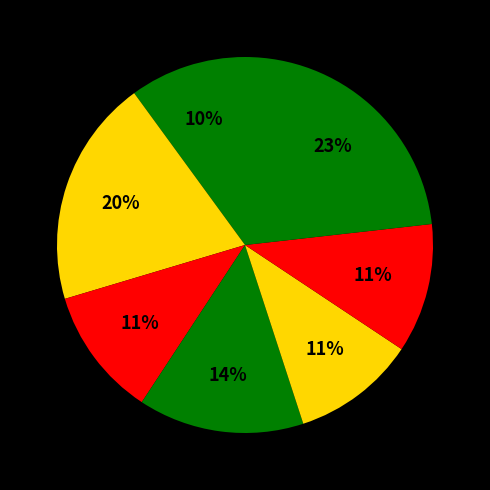

How many segments does this pie chart have?

7